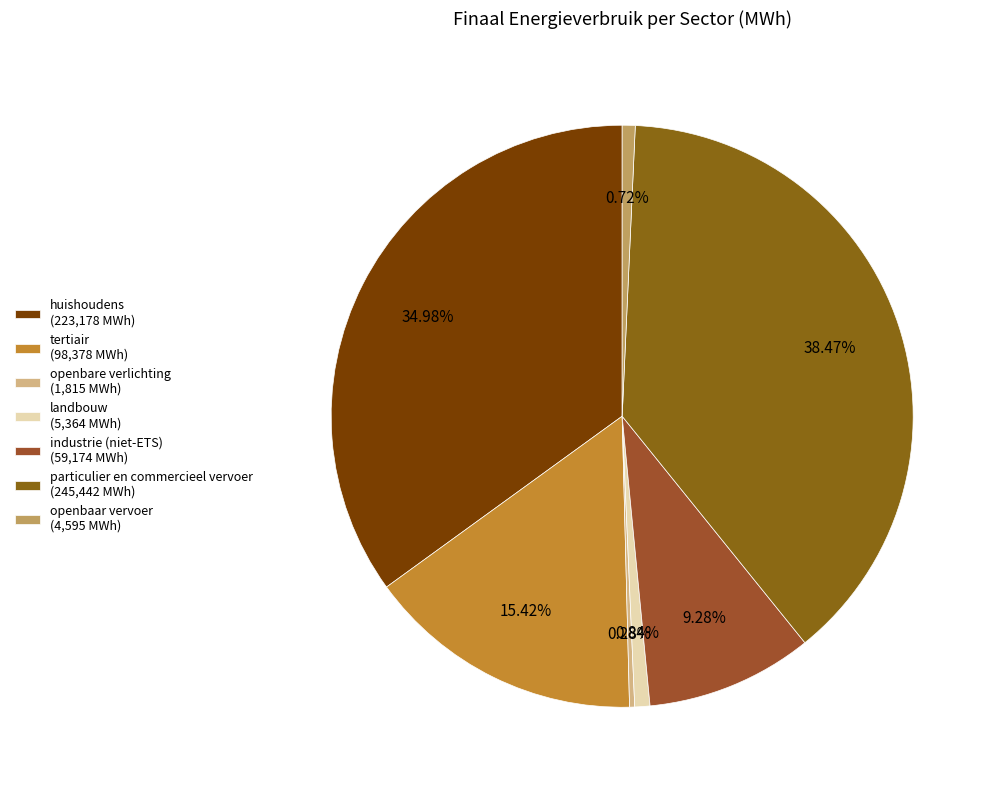

Is the sum of openbaar vervoer and industrie (niet-ETS) greater than half?

No